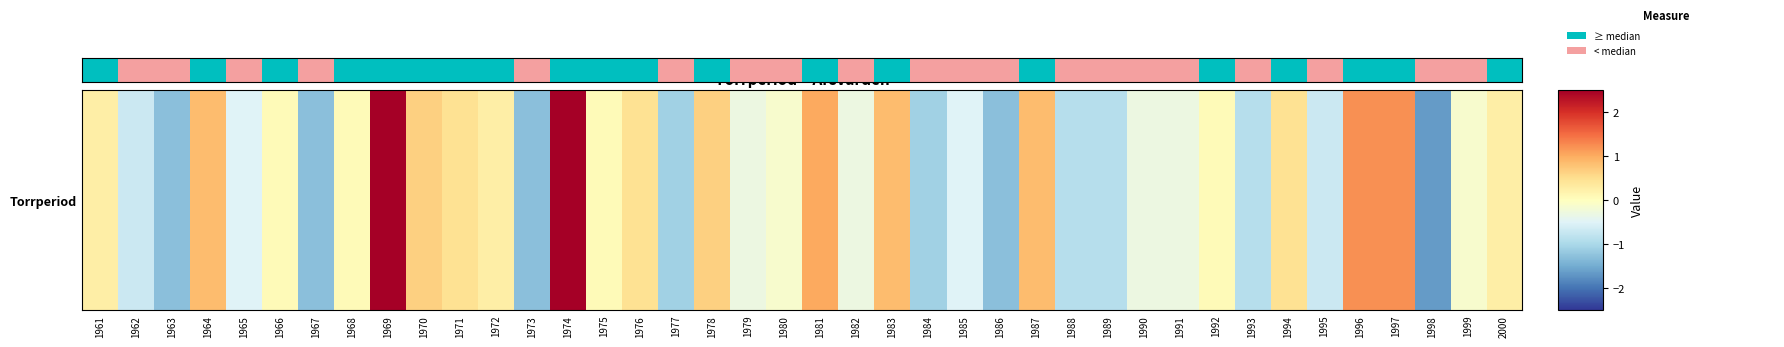

What is the difference between the values at 1999 and 1974?

3.1